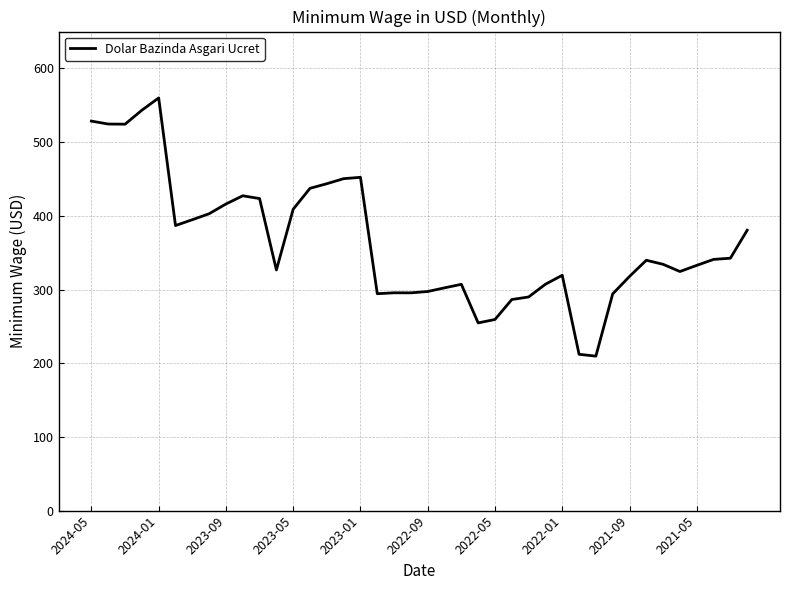

What is the maximum value shown in the chart?

559.9